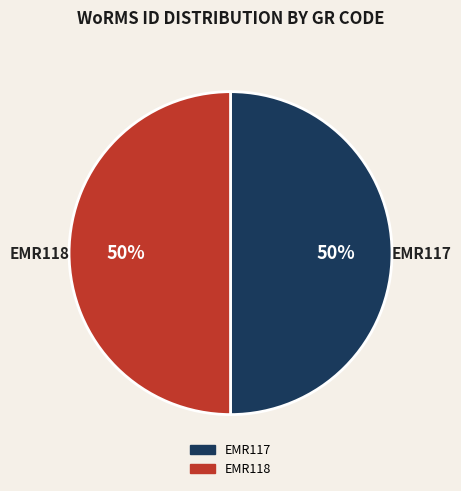

What is the ratio of the value at EMR118 to the value at EMR117?

1.0